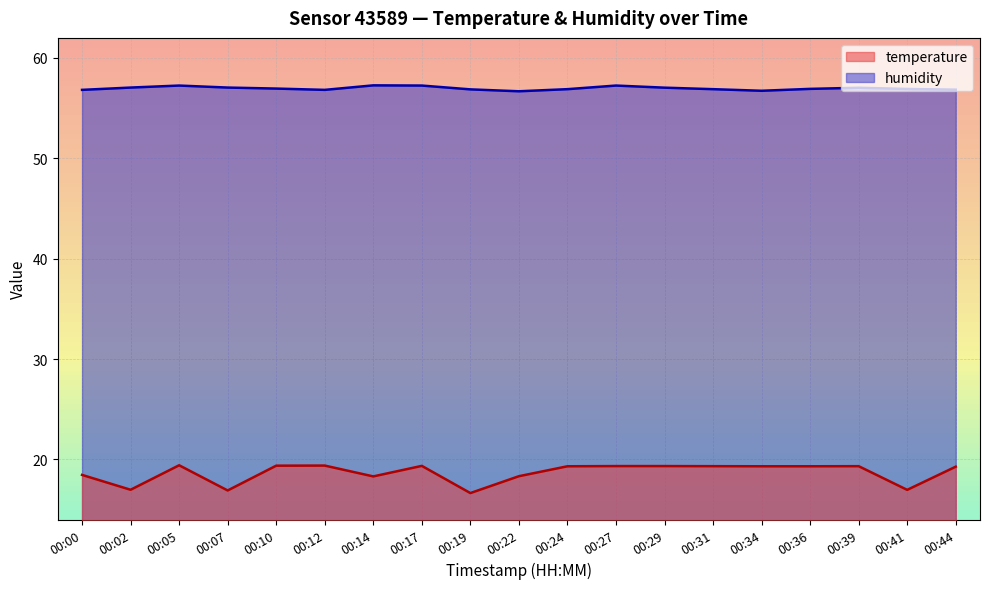

What is the sum of all humidity values?

1082.5